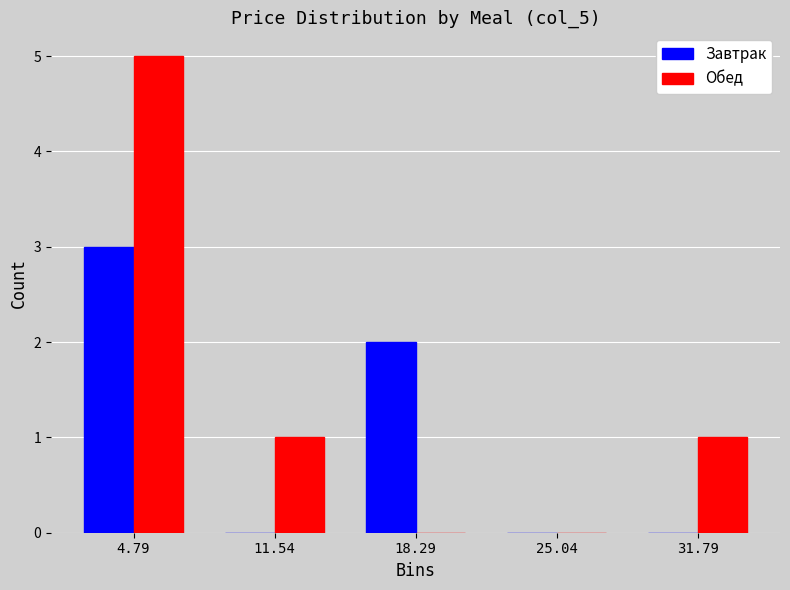

What is the height of the Обед bar covering 28 to 35 on the x-axis? Neither the bar edges nor the heights are printed on the chart, so give them approximately, as read against the axes.

1